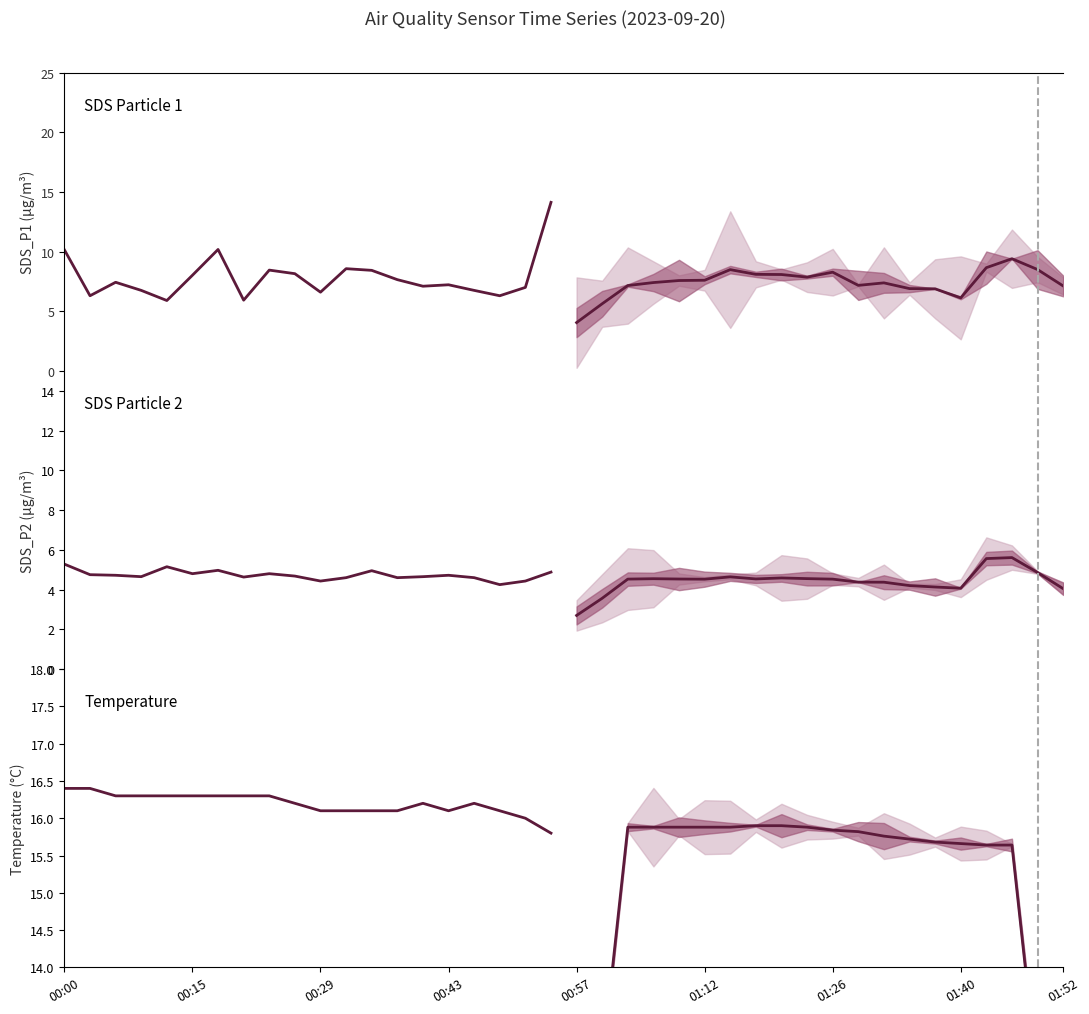

What is the average value of the SDS_P2 series?

4.7